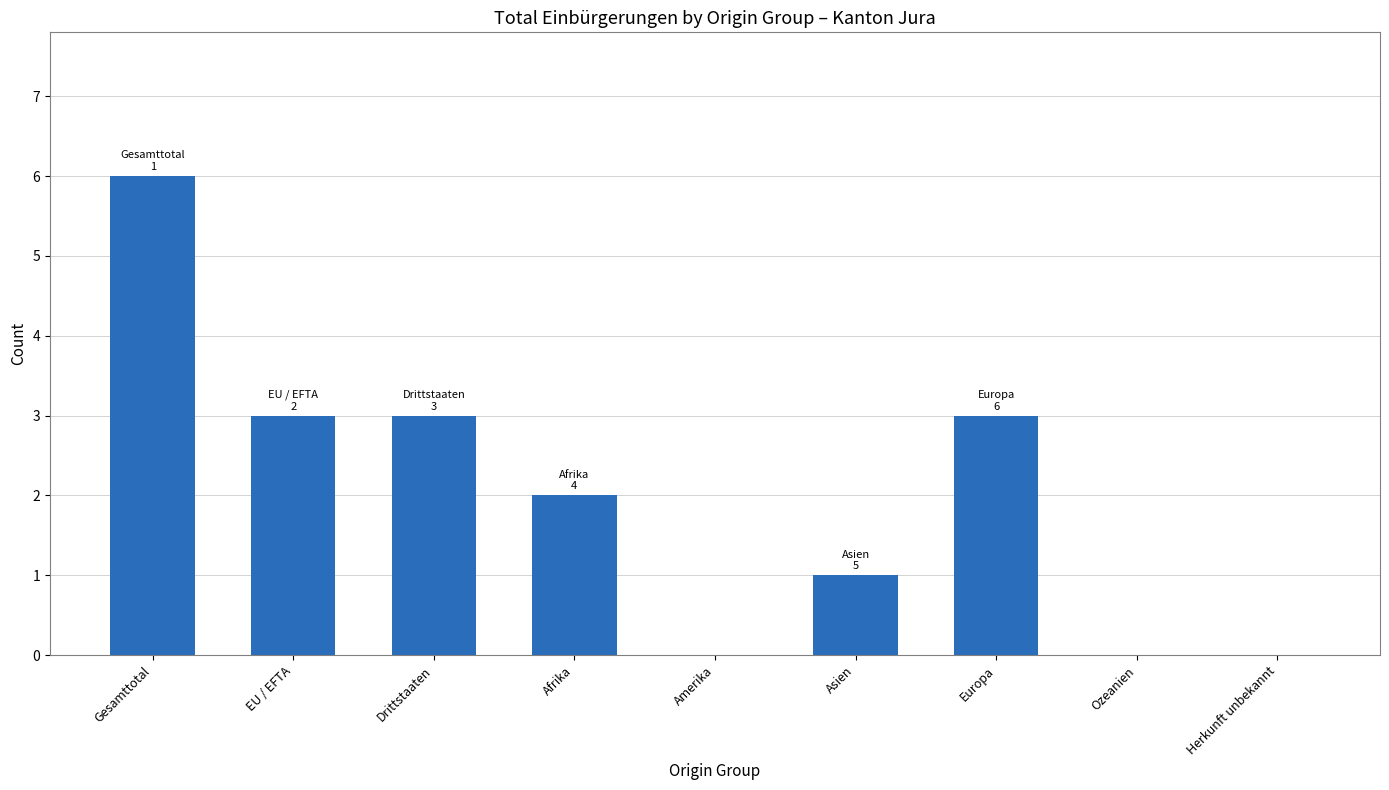

Reading left to right, extract all data points from this chart.

6	3	3	2	0	1	3	0	0